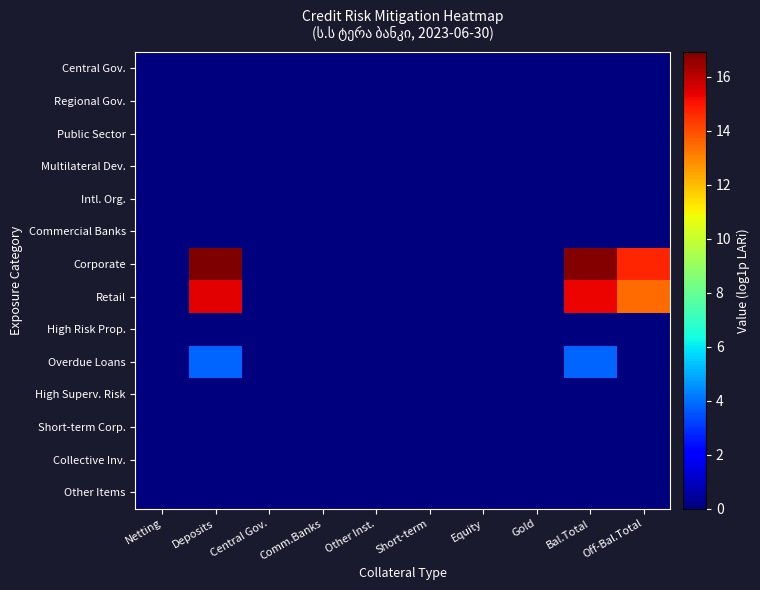

At which category does the chart reach its peak across all series?

Deposits